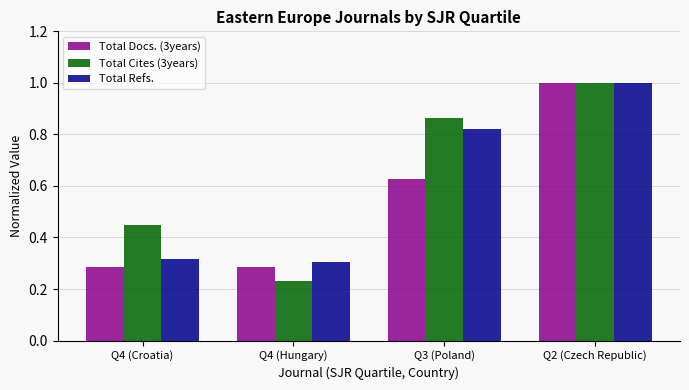

Is the value of Total Refs. at Q2 (Czech Republic) greater than the value of Total Cites (3years) at Q4 (Croatia)?

Yes